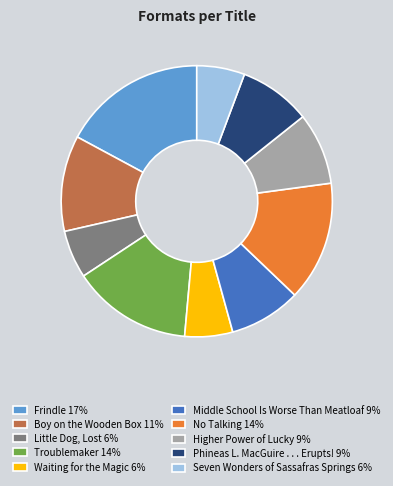

Which category has the biggest portion of the pie?

Frindle